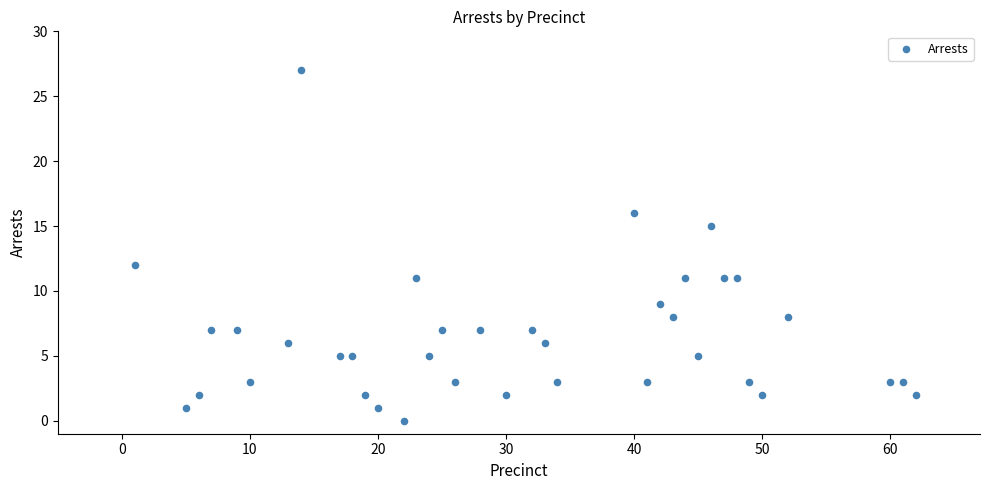

What is the range of Y values (max minus min)?

27